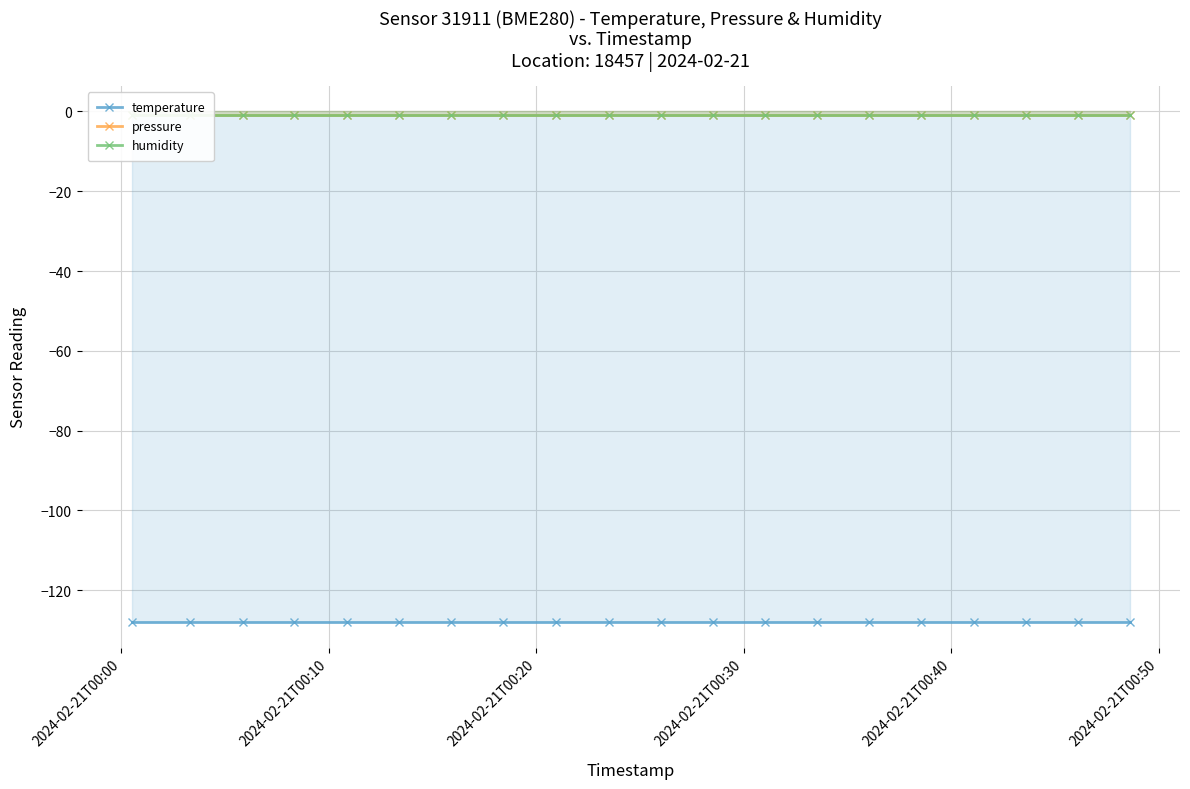

What are all the series names shown in the legend?

temperature, pressure, humidity